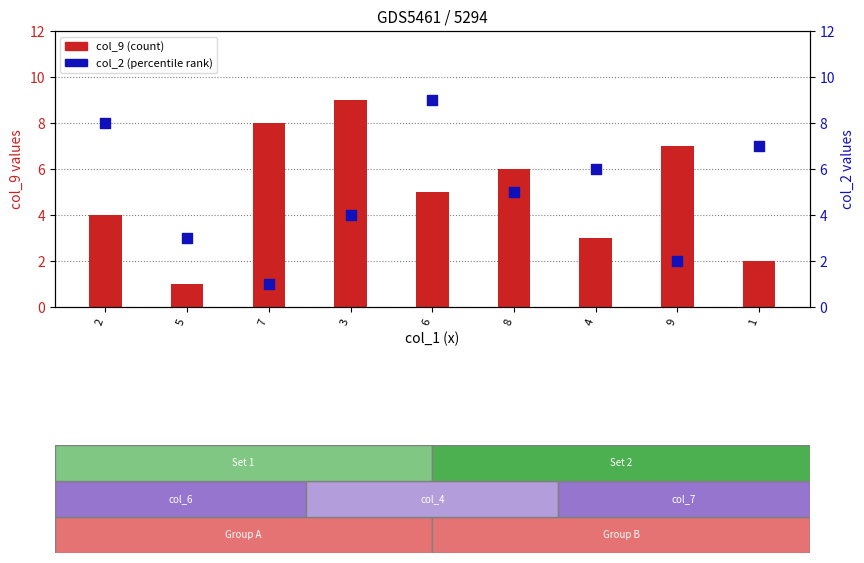

At how many categories does at least one series exceed 6?

6